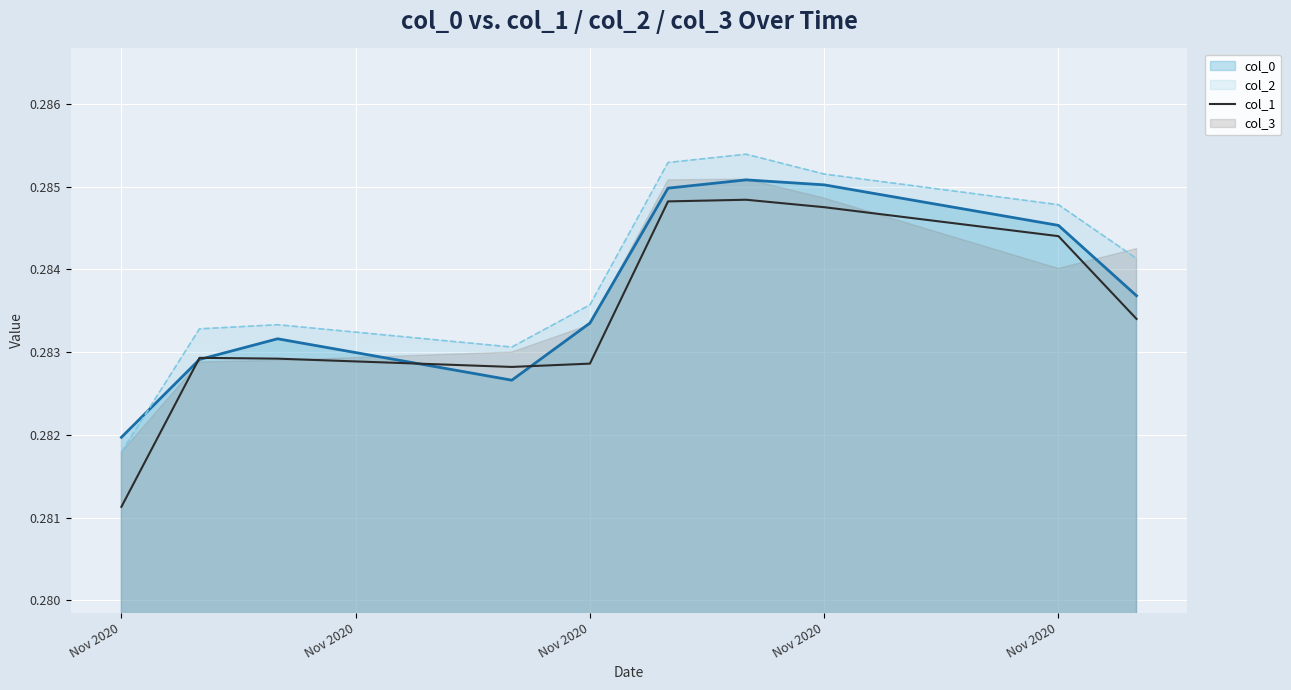

What is the value of the 2nd point from the left?

0.3